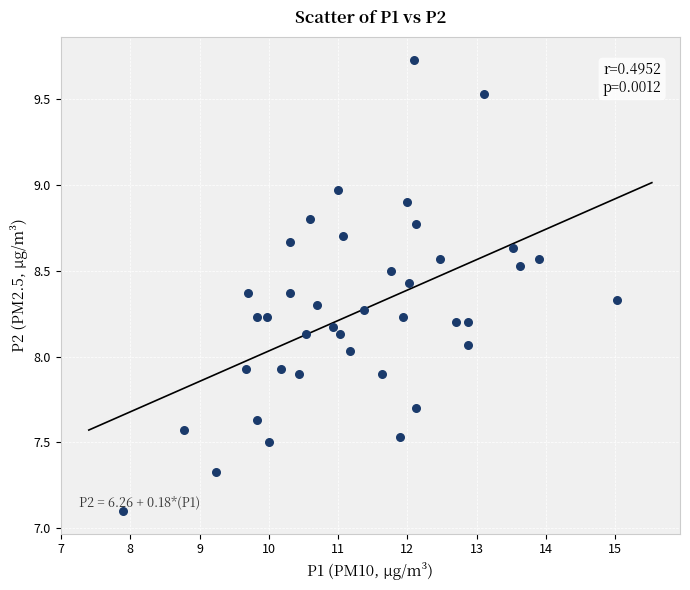

What is the range of X values (max minus min)?

7.1